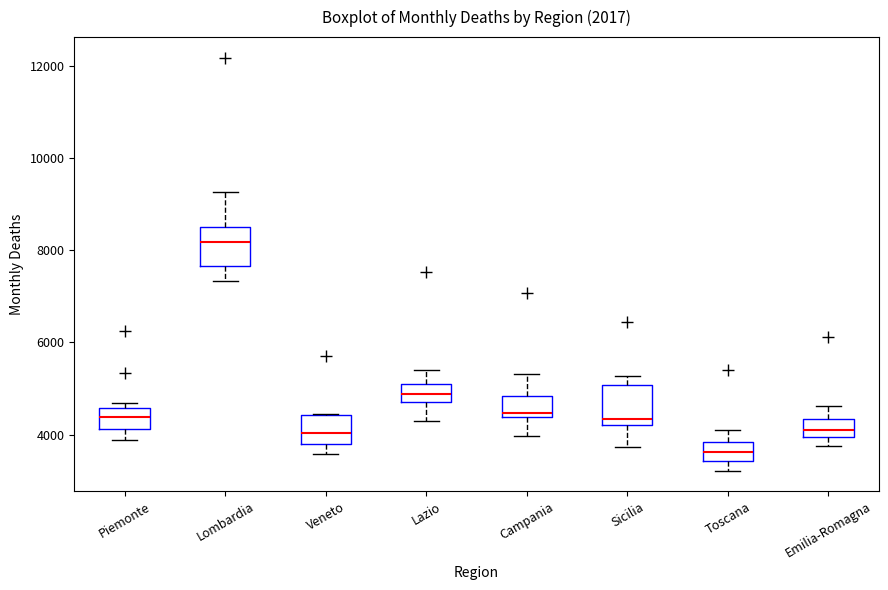

Where does the upper whisker of the box for Emilia-Romagna end on the y-axis? The values are not printed on the chart, so give them approximately, as read against the axis.

4600